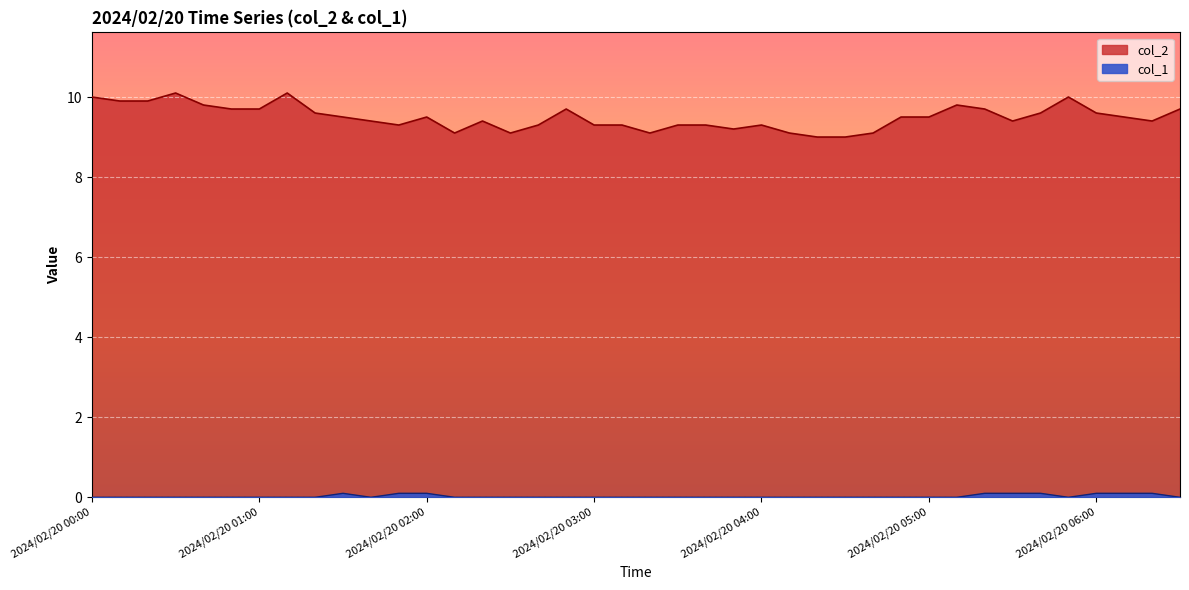

The value of col_2 at 2024/02/20 02:50 is 5.1. True or false?

False